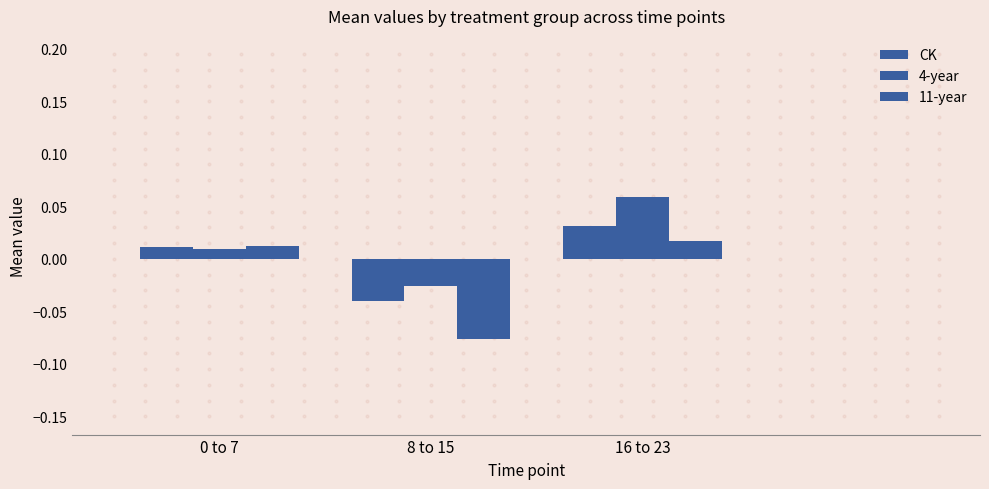

Rank the series at 8 to 15 from lowest to highest value.

11-year, CK, 4-year